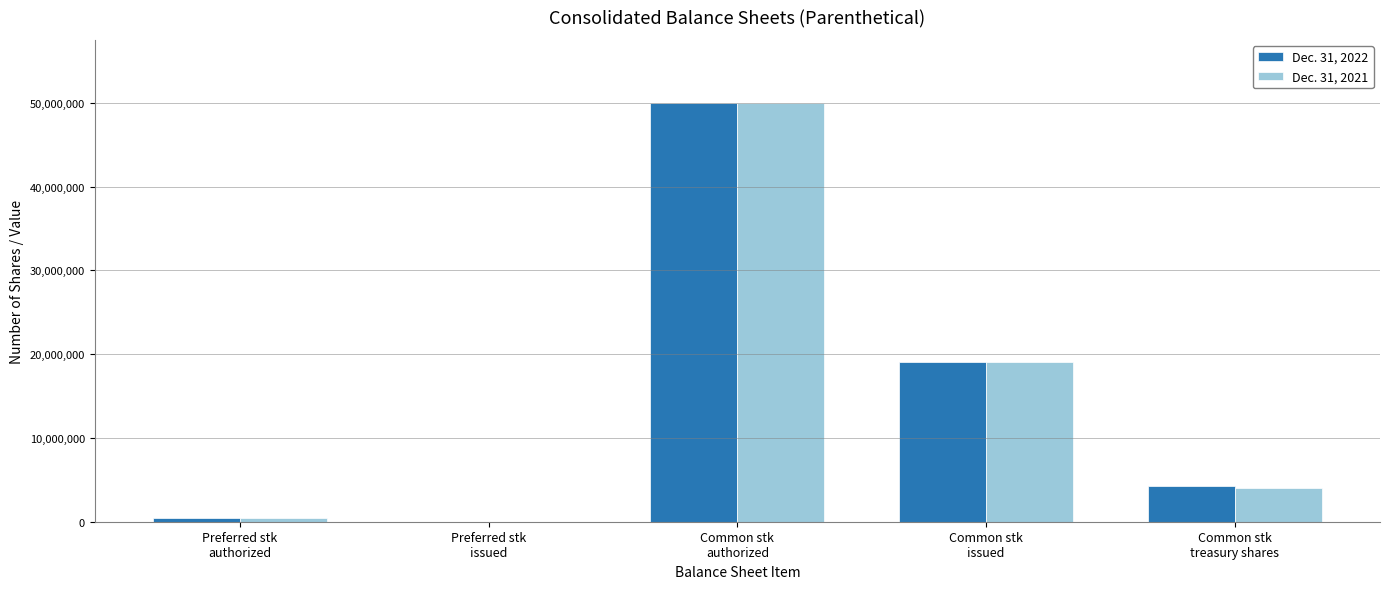

What is the greatest value displayed?

50000000